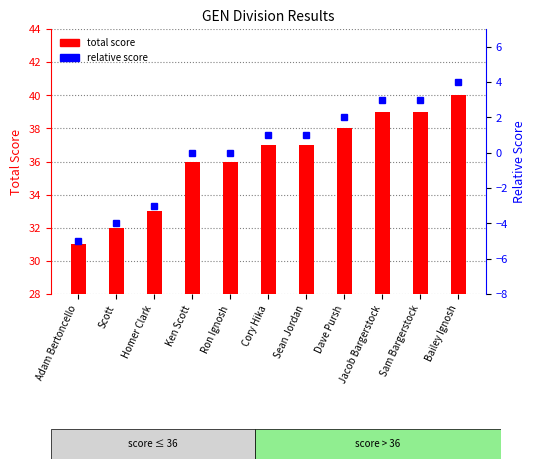

Which series has the largest total across all categories?

total score